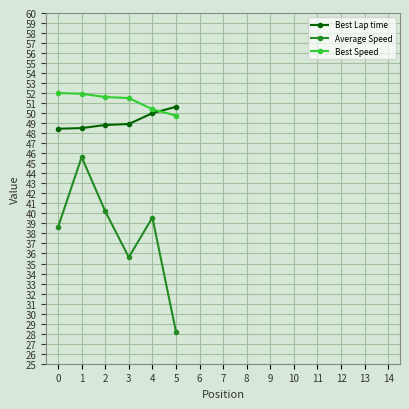

Where do Best Speed and Best Lap time first cross each other?

4 and 5